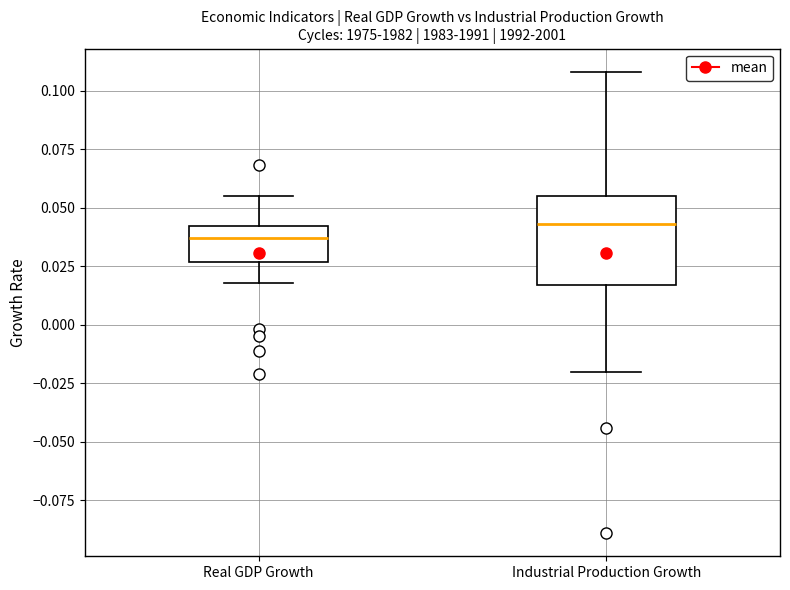

Which box is the tallest, from its lower edge to its upper edge?

Industrial Production Growth